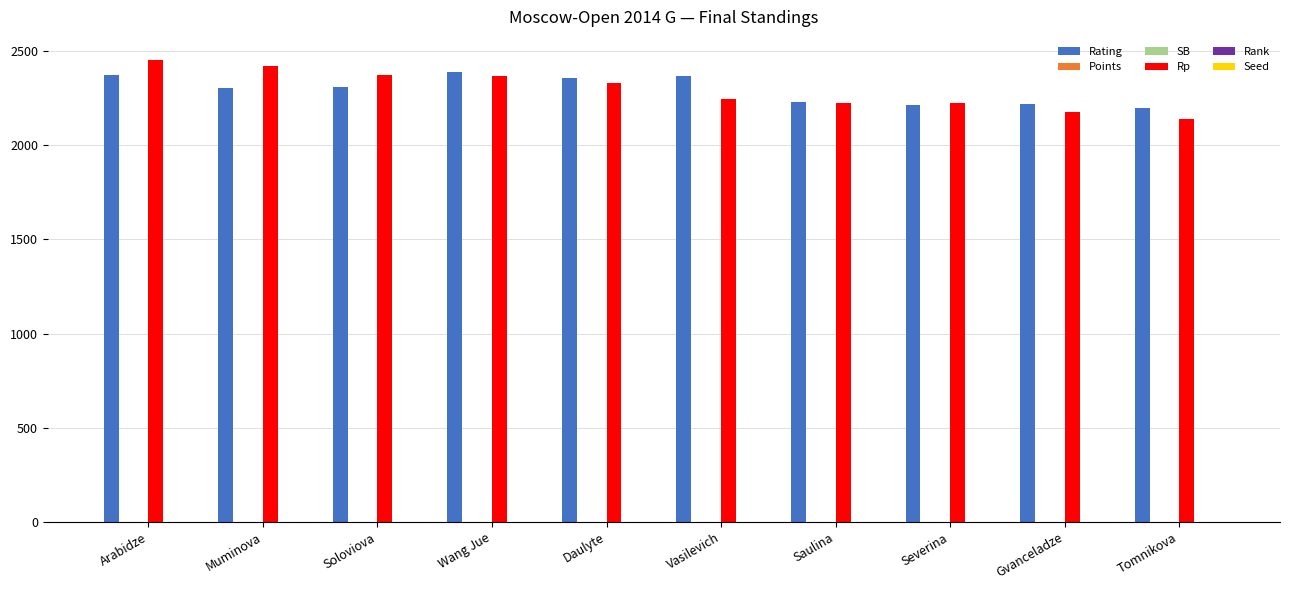

True or false: Rp has a value of 2223.0 at Severina.

True